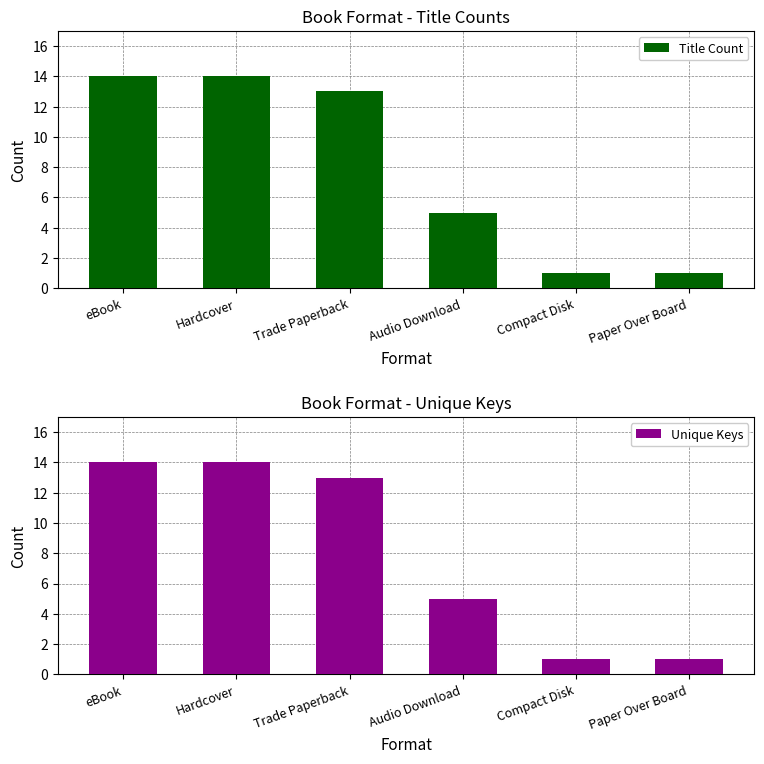

What is the label of the 6th bar from the left?

Paper Over Board